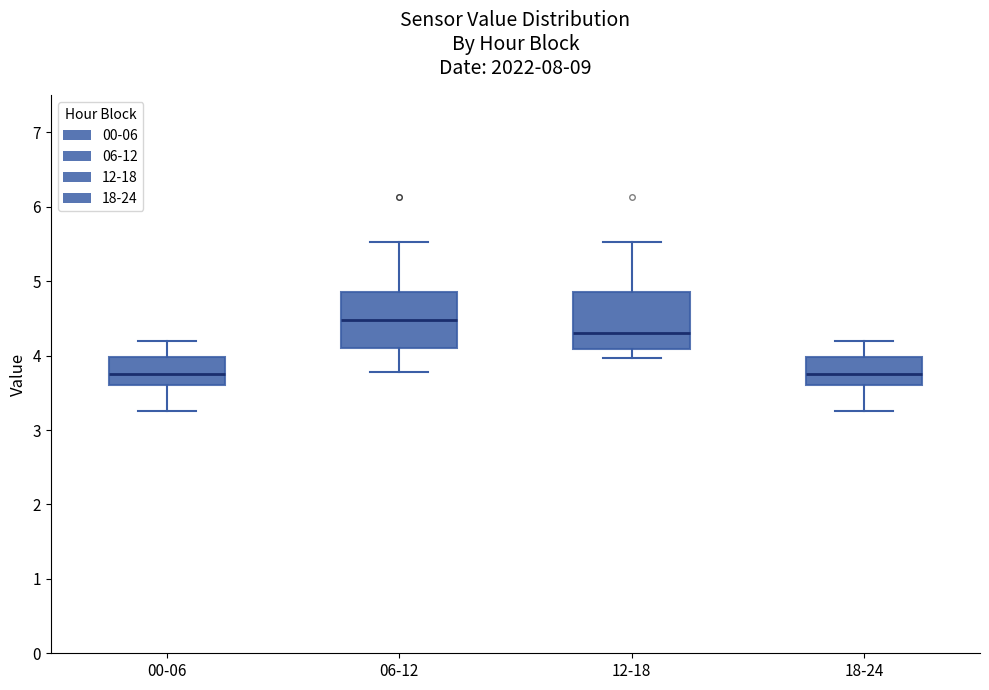

Reading left to right, read every box against the y-axis: the position of its median line, the range the box covers, and the ends of its whiskers. The values are not printed on the chart, so give them approximately, as read against the axis.

00-06: median 3.8, box 3.6 to 4.0, whiskers 3.3 to 4.2
06-12: median 4.5, box 4.1 to 4.9, whiskers 3.8 to 5.5
12-18: median 4.3, box 4.1 to 4.9, whiskers 4.0 to 5.5
18-24: median 3.8, box 3.6 to 4.0, whiskers 3.3 to 4.2